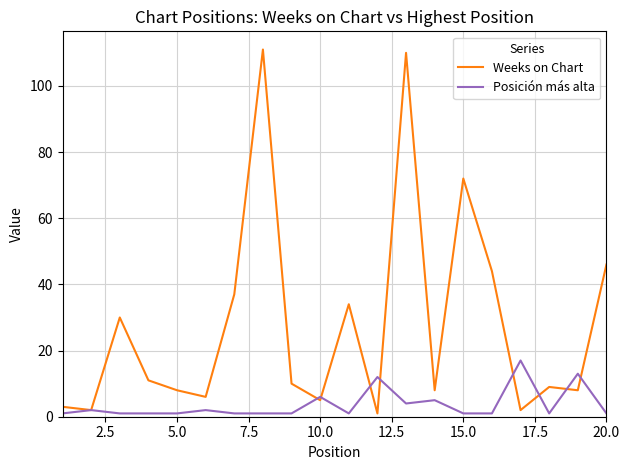

Which series has the largest range (max minus min)?

Weeks on Chart